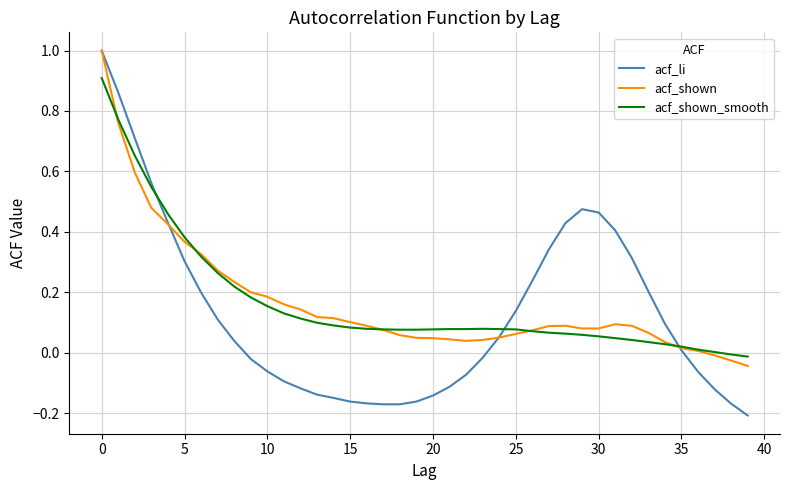

True or false: acf_shown_smooth and acf_shown cross at least once.

True